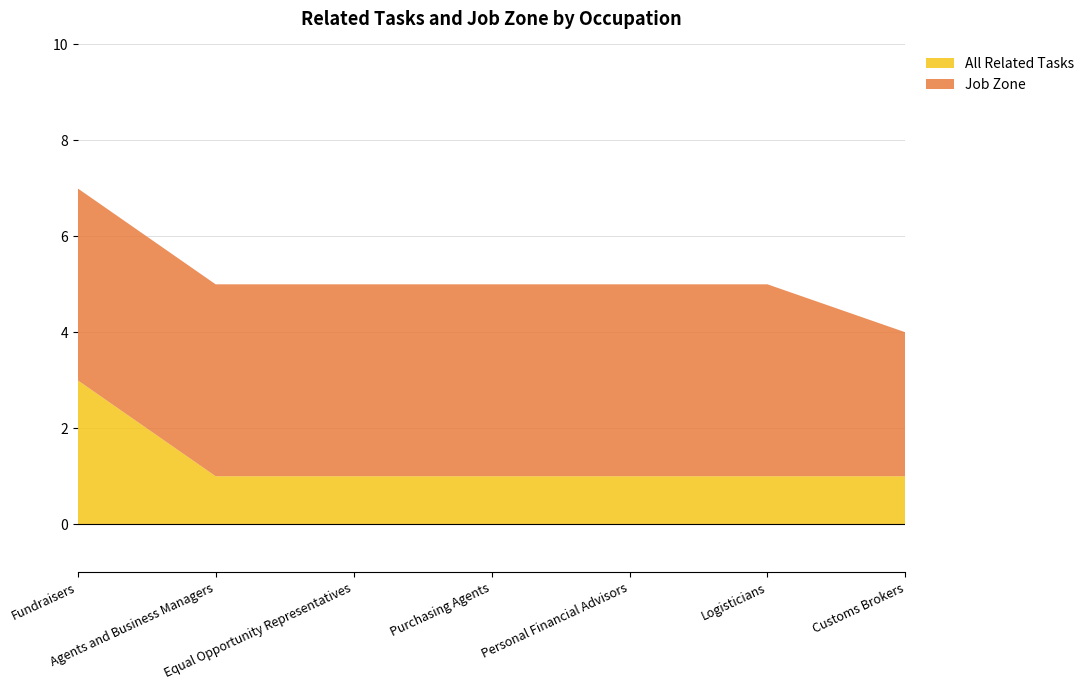

Reading right to left, transcribe all the data shown in this chart.

All Related Tasks: 1	1	1	1	1	1	3
Job Zone: 3	4	4	4	4	4	4